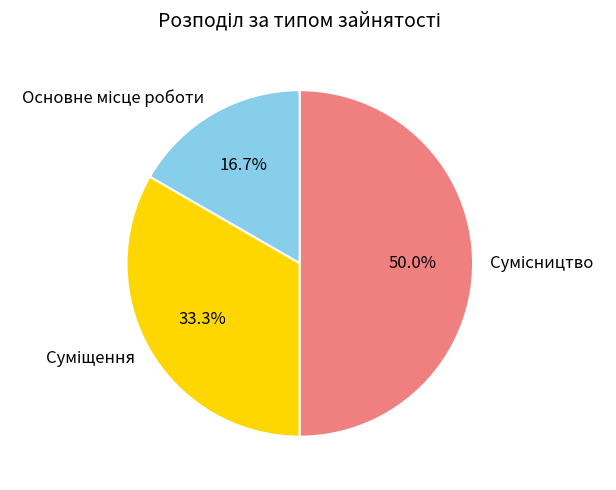

What is the largest slice in the pie chart?

Сумісництво